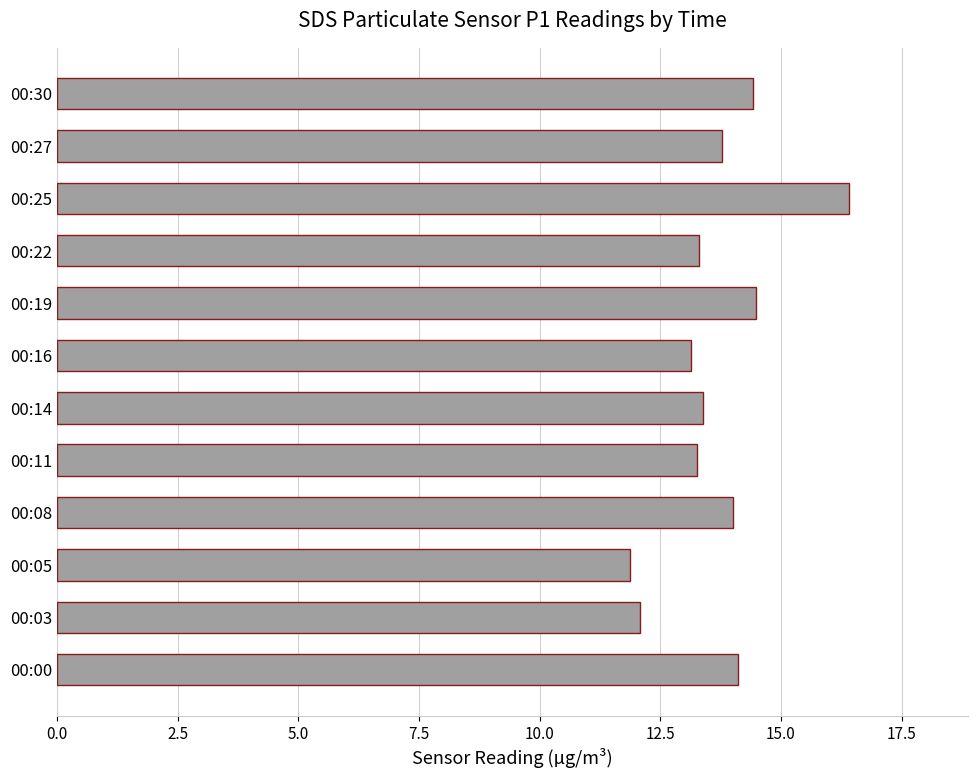

What is the minimum value shown in the chart?

11.9